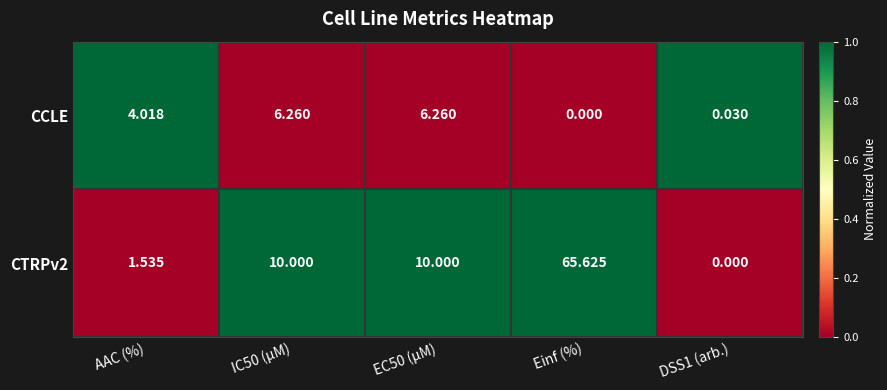

Is the value of CTRPv2 at EC50 (µM) greater than the value of CCLE at Einf (%)?

Yes